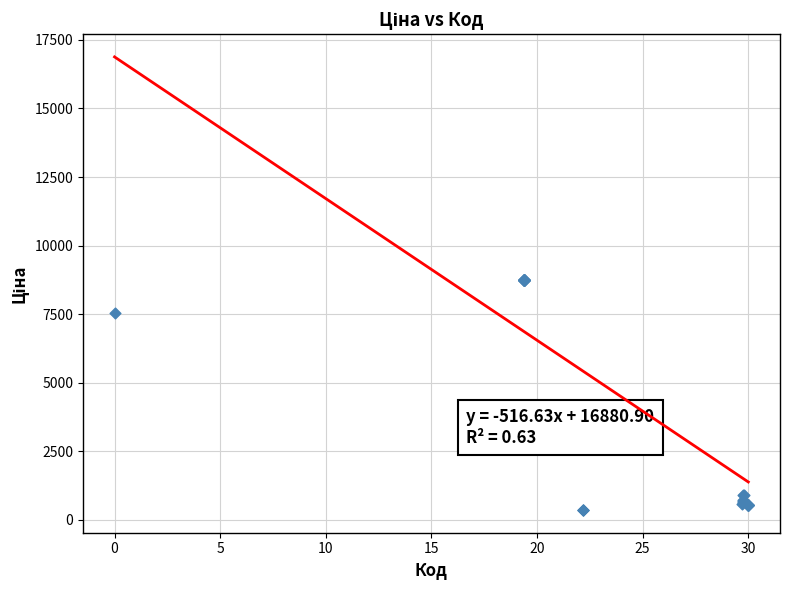

What Y value in the scatter plot is closest to 4556?

7539.3